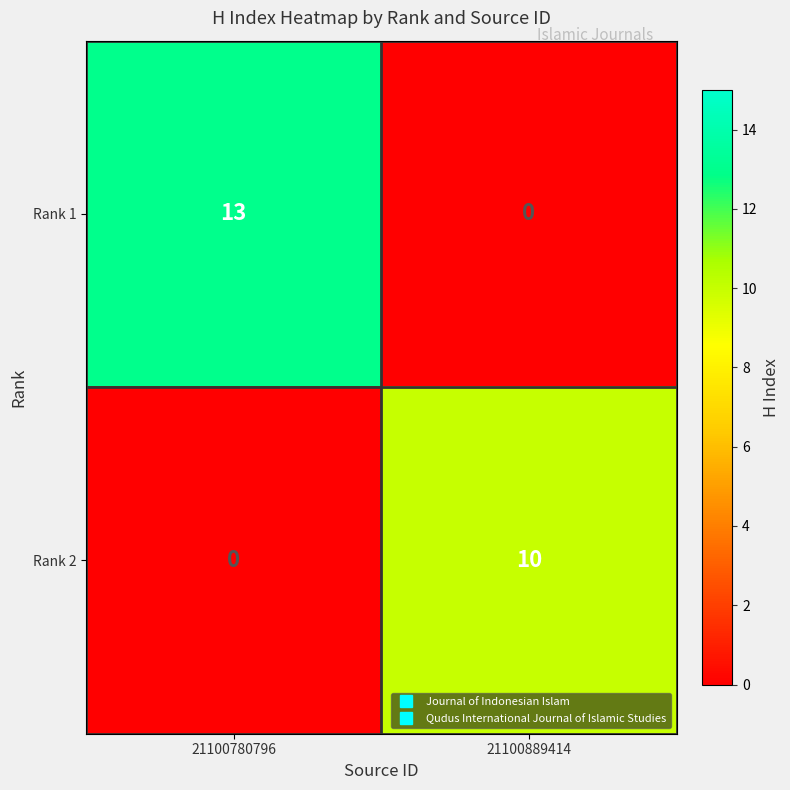

Reading left to right, transcribe all the data shown in this chart.

Rank 1: 21100780796=13	21100889414=0
Rank 2: 21100780796=0	21100889414=10